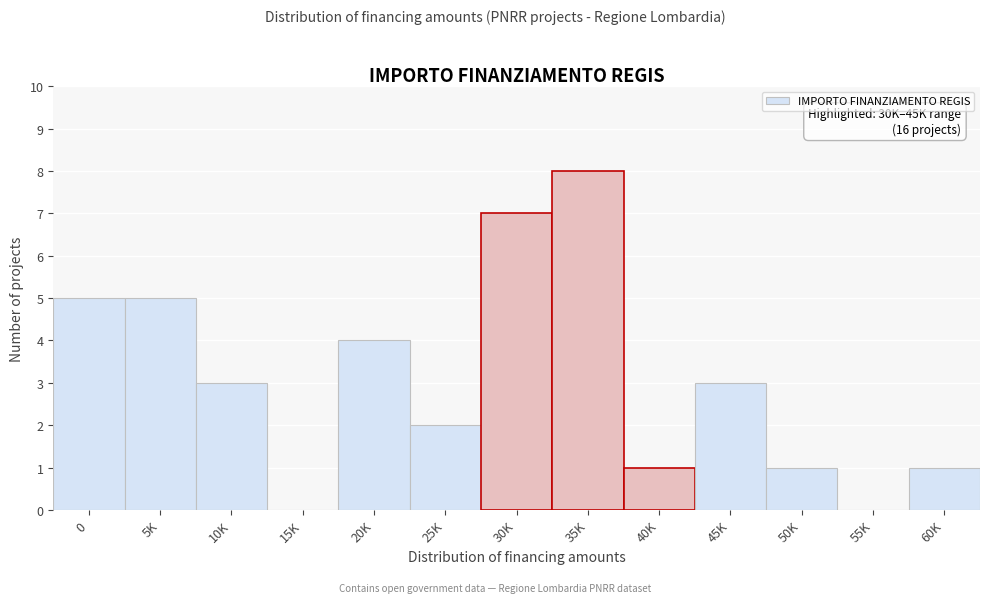

Reading right to left, extract all data points from this chart.

60K=1	55K=0	50K=1	45K=3	40K=1	35K=8	30K=7	25K=2	20K=4	15K=0	10K=3	5K=5	0=5